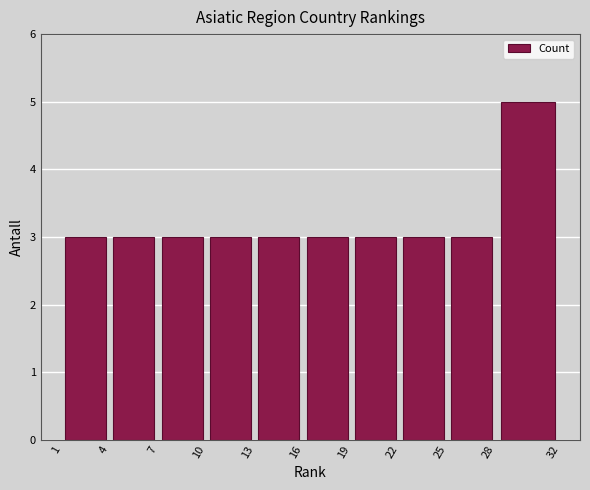

Reading left to right, list every bar in this chart as the range it spans on the x-axis followed by its height. The values are not printed on the chart, so give them approximately, as read against the axis.

1 to 4: 3
4 to 7: 3
7 to 10: 3
10 to 13: 3
13 to 16: 3
16 to 19: 3
19 to 22: 3
22 to 25: 3
25 to 28: 3
28 to 32: 5